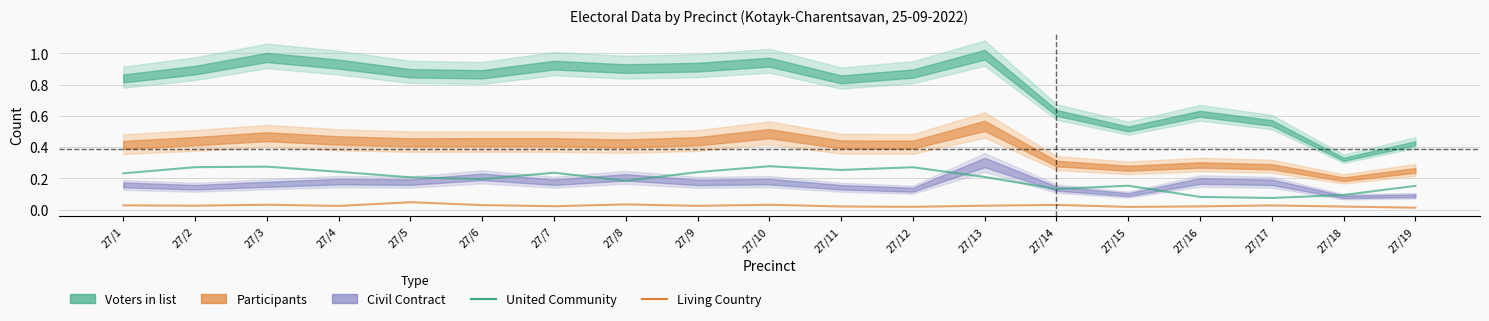

What is the spread (max minus min) of values at 27/3?

0.2